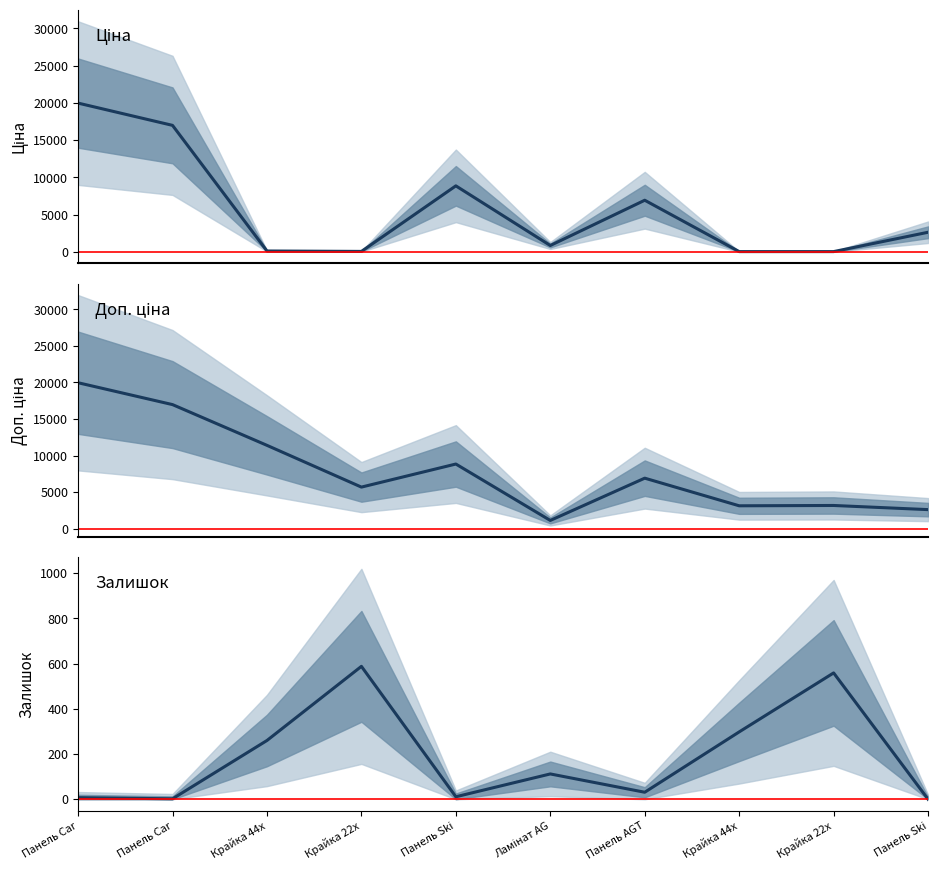

Is it true that Залишок equals 4.5 at Панель Car?

False